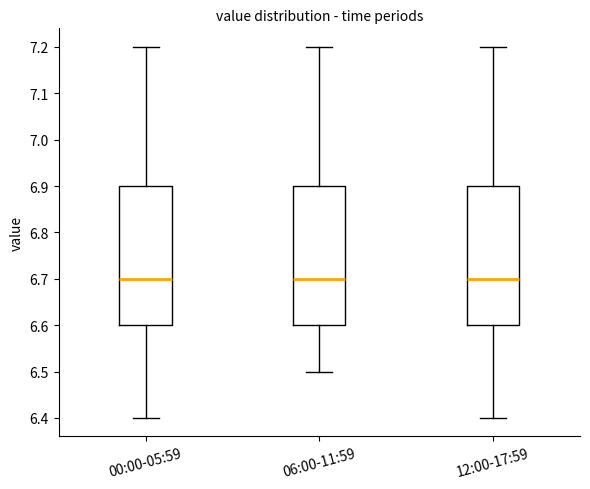

Reading left to right, transcribe this box plot: for each box, give where its median line is, the range the box spans, and where its two whiskers end, as read against the y-axis. The values are not printed on the chart, so give them approximately, as read against the axis.

00:00-05:59: median 6.7, box 6.6 to 6.9, whiskers 6.4 to 7.2
06:00-11:59: median 6.7, box 6.6 to 6.9, whiskers 6.5 to 7.2
12:00-17:59: median 6.7, box 6.6 to 6.9, whiskers 6.4 to 7.2